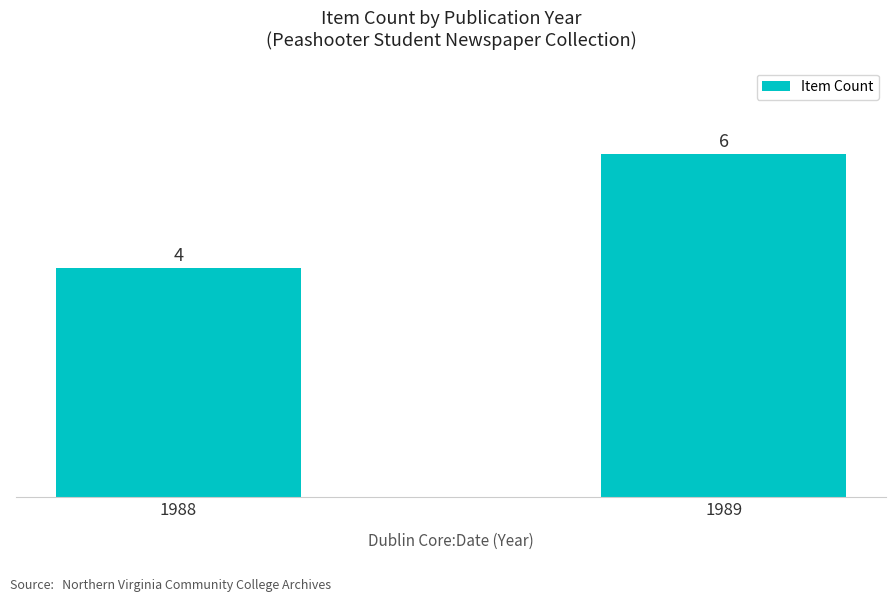

What is the maximum value shown in the chart?

6